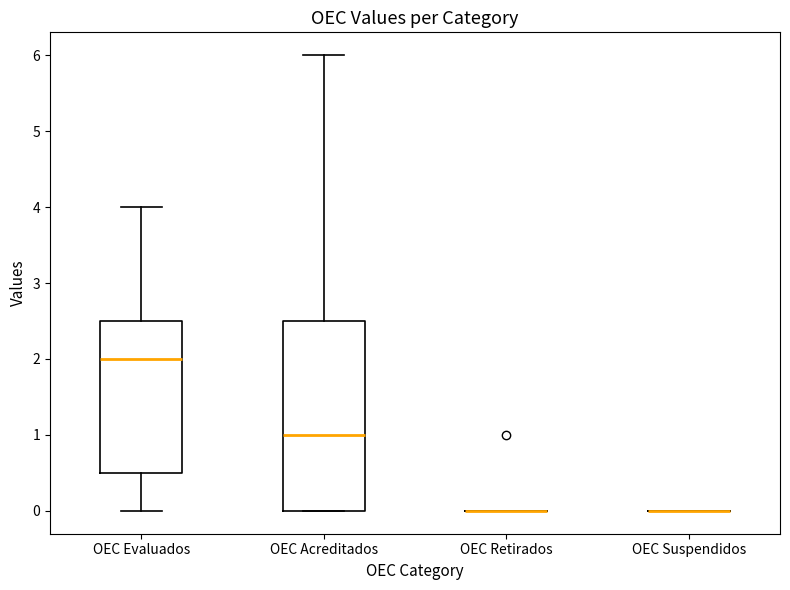

Reading left to right, read every box against the y-axis: the position of its median line, the range the box covers, and the ends of its whiskers. The values are not printed on the chart, so give them approximately, as read against the axis.

OEC Evaluados: median 2.0, box 0.5 to 2.5, whiskers 0.0 to 4.0
OEC Acreditados: median 1.0, box 0.0 to 2.5, whiskers 0.0 to 6.0
OEC Retirados: box collapsed to a line at 0.0, whiskers 0.0 to 0.0
OEC Suspendidos: box collapsed to a line at 0.0, whiskers 0.0 to 0.0